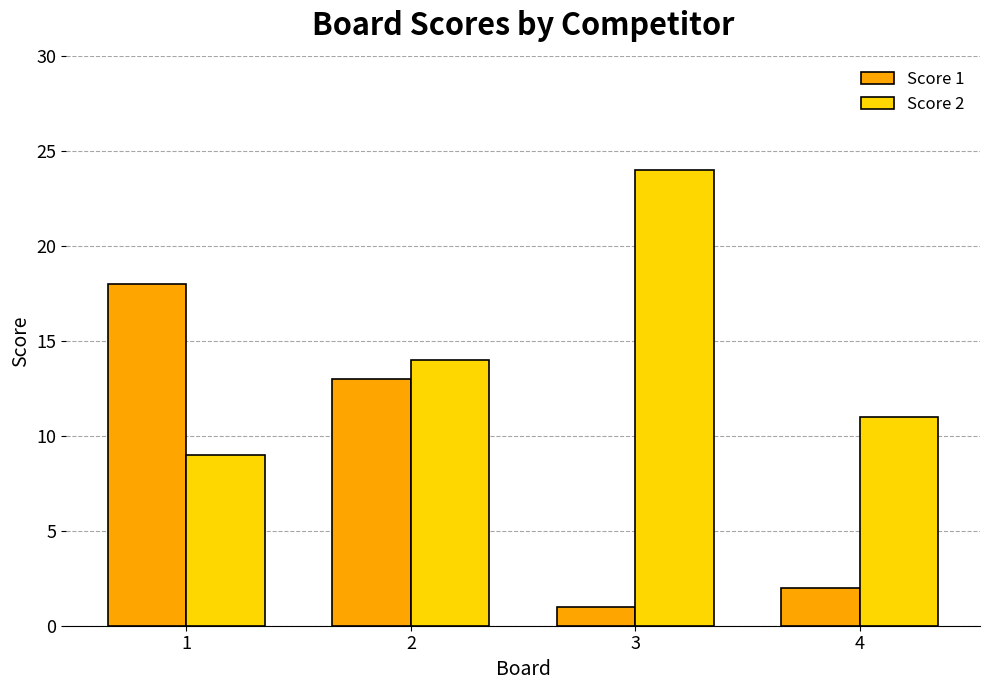

Which series has the largest total across all categories?

Score 2